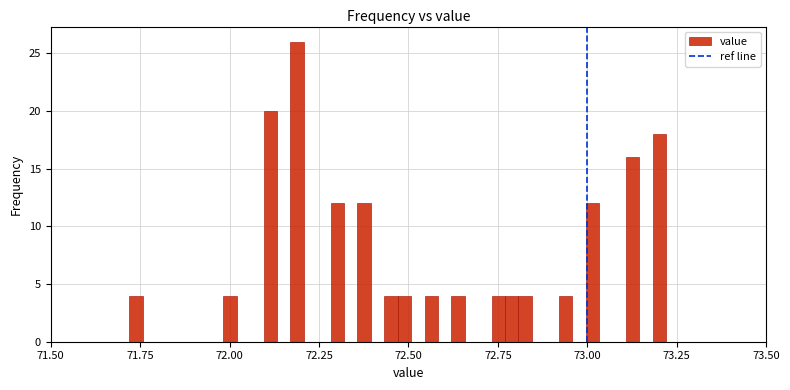

Around what value on the x-axis is the tallest bar? Give the approximate position of its centre, as read against the axis.

72.20